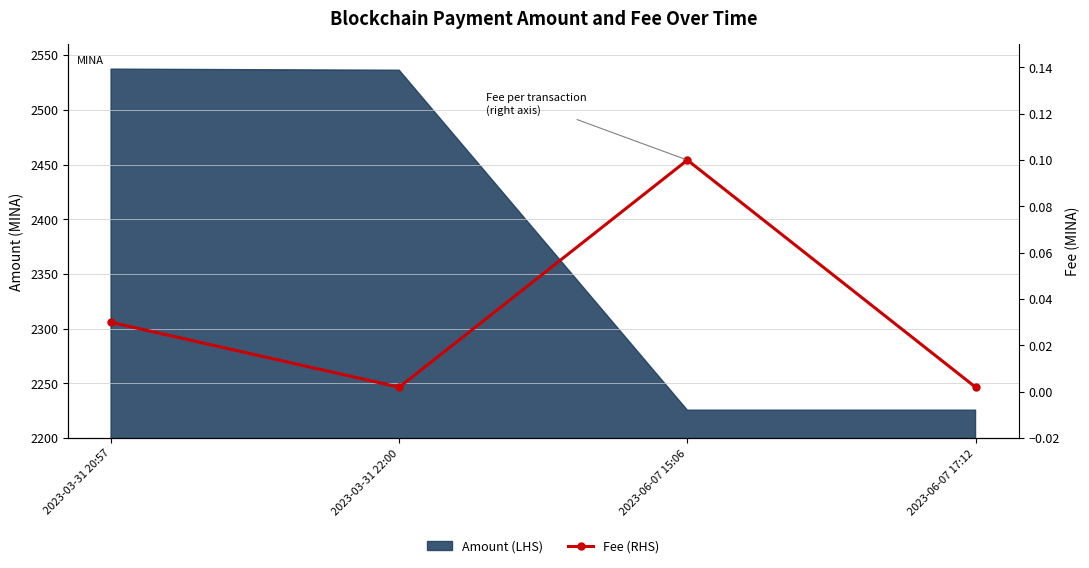

Rank the categories by value from highest to lowest.

2023-06-07 15:06, 2023-03-31 20:57, 2023-03-31 22:00, 2023-06-07 17:12